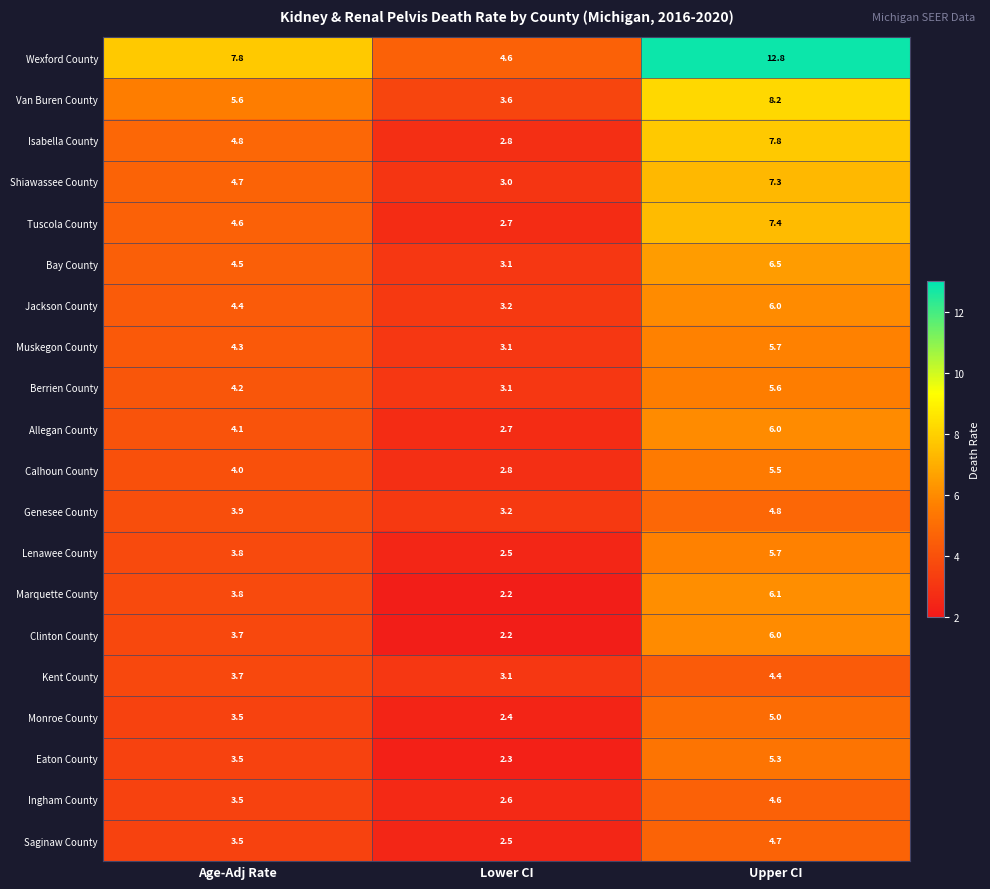

What value does the Bay County series have at Lower CI?

3.1